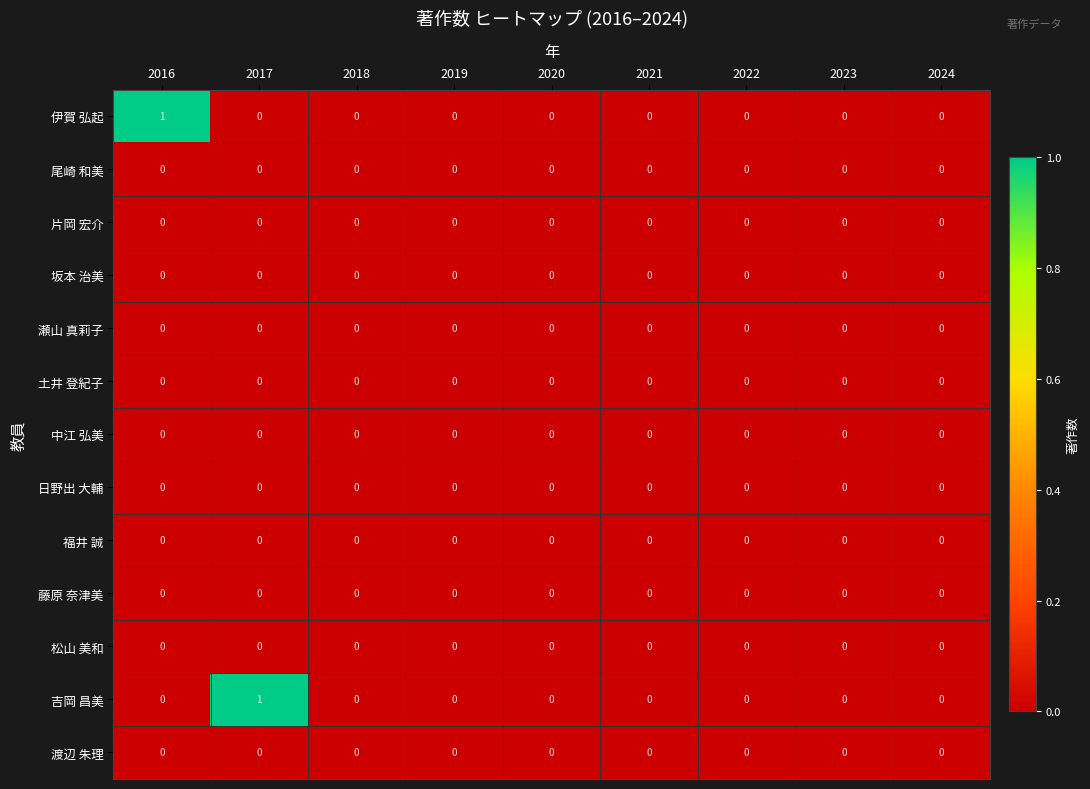

The value of 日野出 大輔 at 2017 is 0. True or false?

True